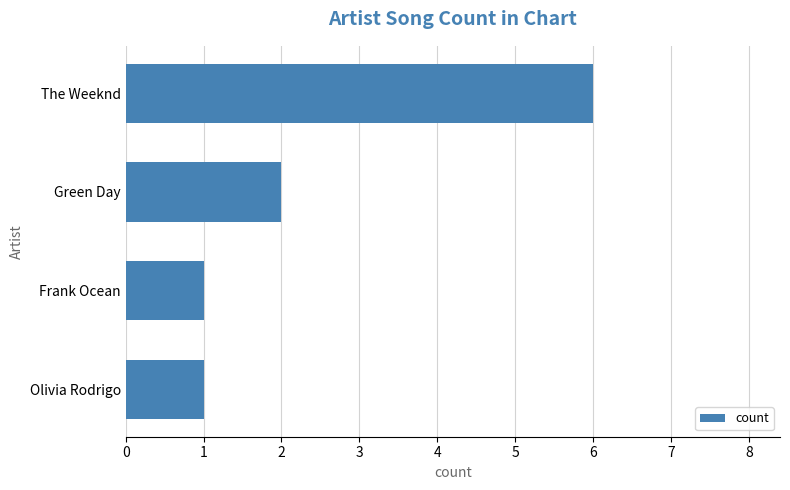

Are the bars horizontal?

Yes